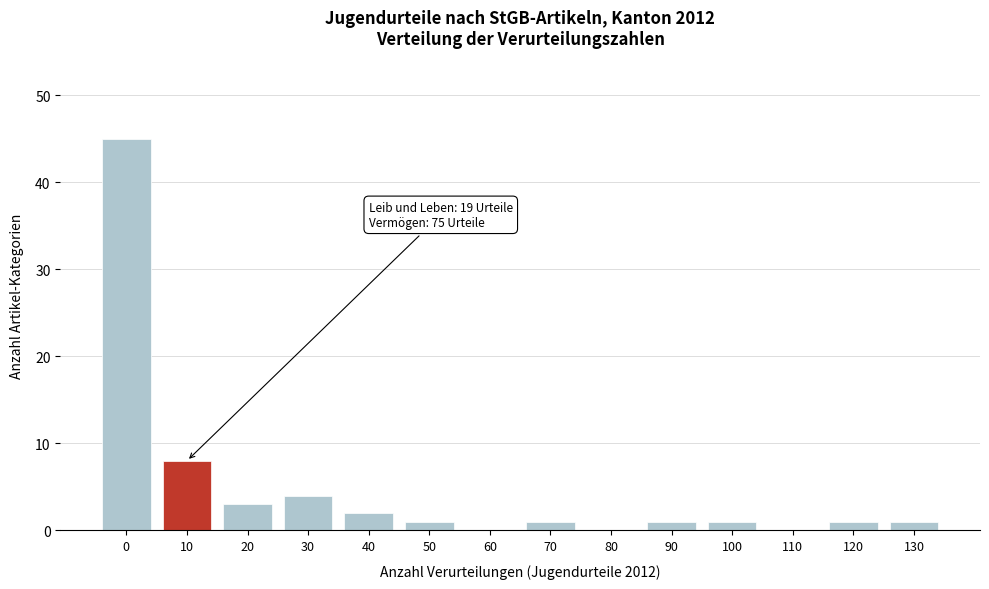

Reading left to right, transcribe all the data shown in this chart.

0=45	10=8	20=3	30=4	40=2	50=1	60=0	70=1	80=0	90=1	100=1	110=0	120=1	130=1